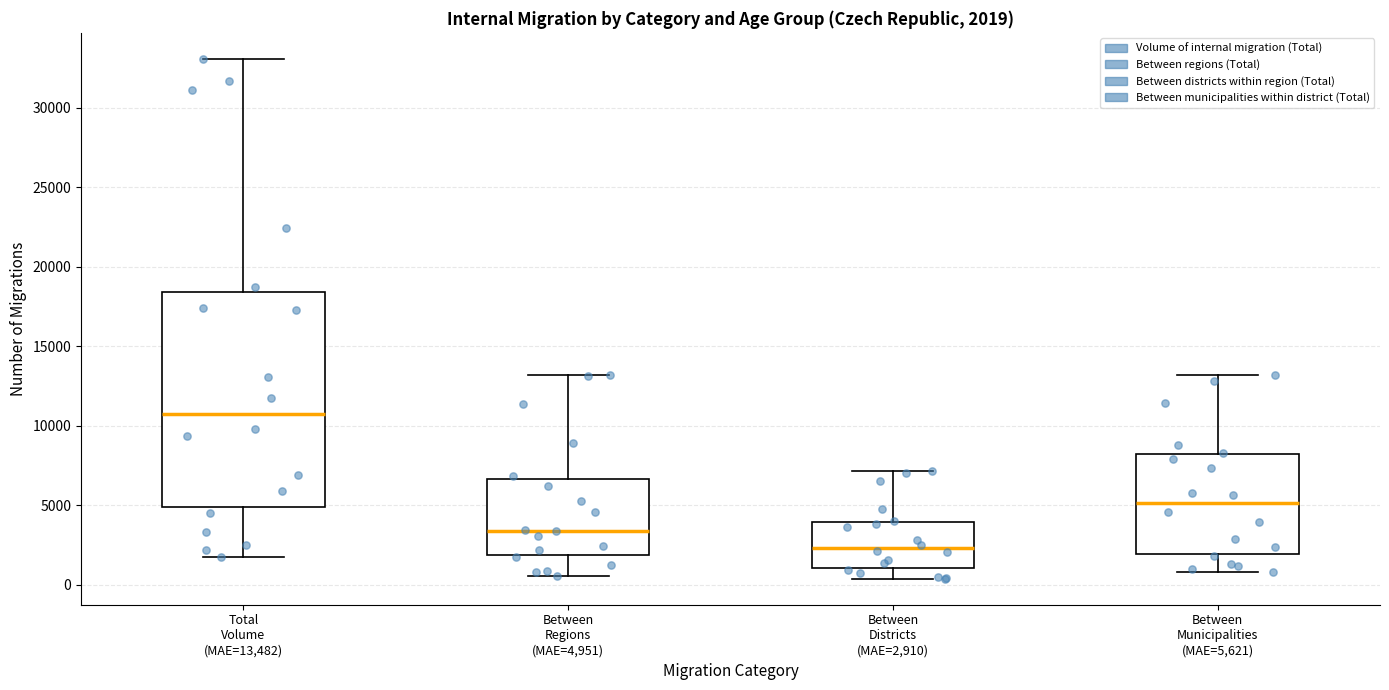

Comparing the boxes themselves (not the whiskers), which one is the tallest?

Total Volume (MAE=13,482)